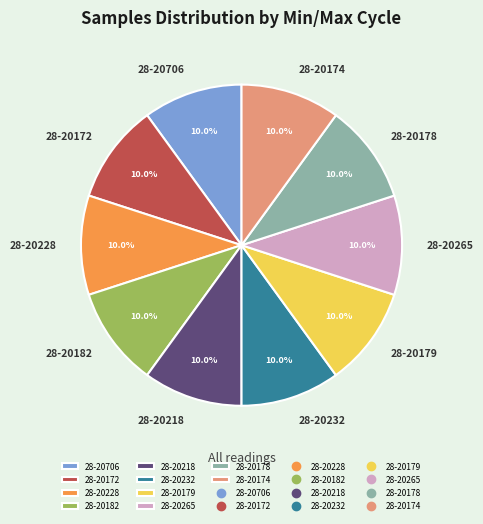

To the nearest percent, what is the average slice percentage?

10%